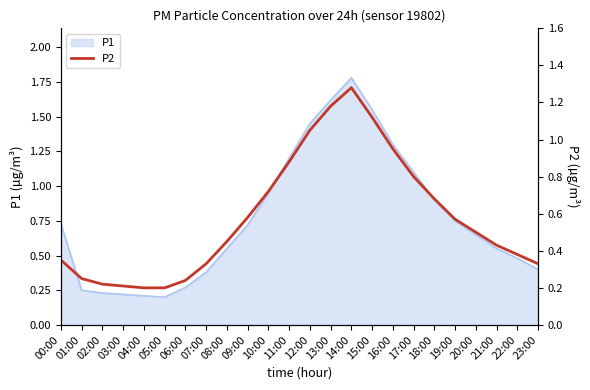

The value of P1 at 09:00 is 0.7. True or false?

True